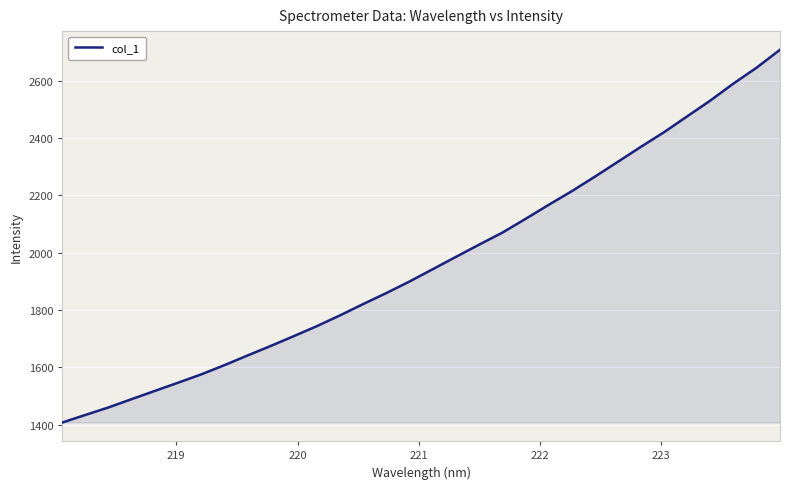

What is the difference between the maximum and minimum values?

1300.6